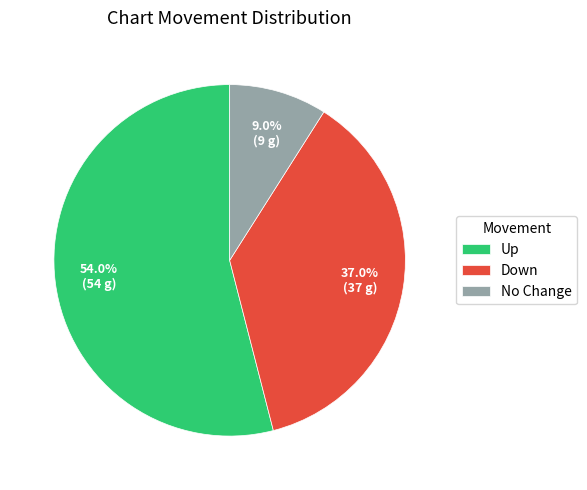

Which category accounts for the majority?

Up